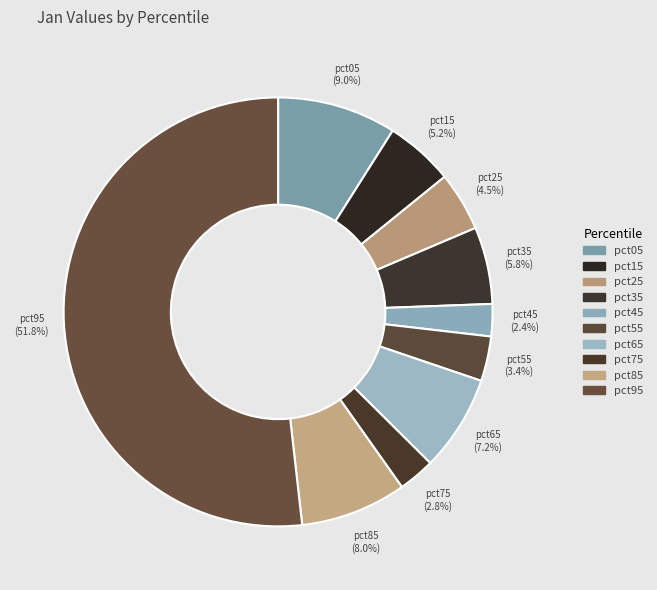

To the nearest percent, what is the difference between the pct45 and pct35 slice percentages?

3%